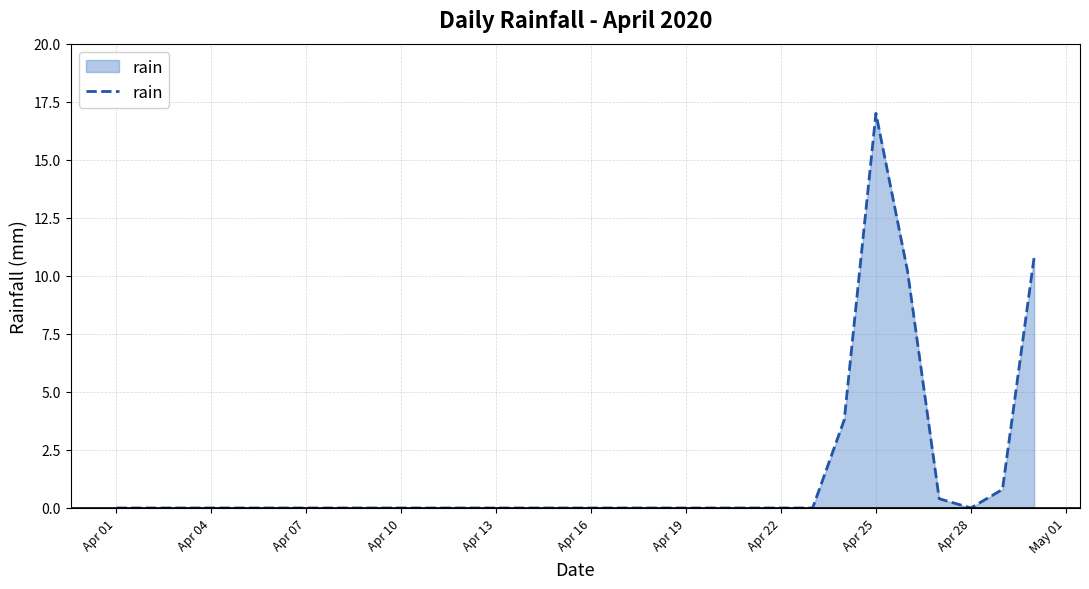

Does the chart display data point markers on the line(s)?

No